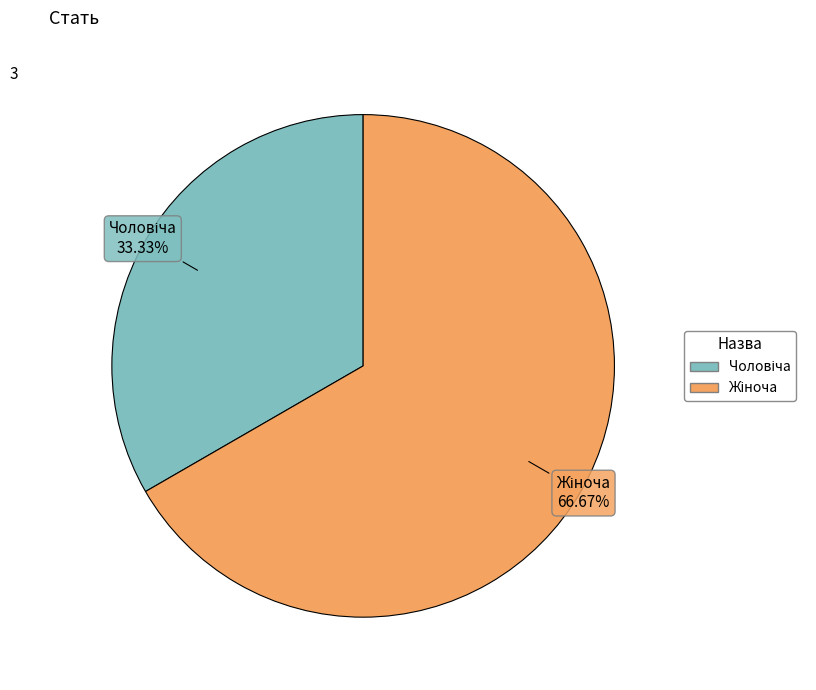

How many segments does this pie chart have?

2